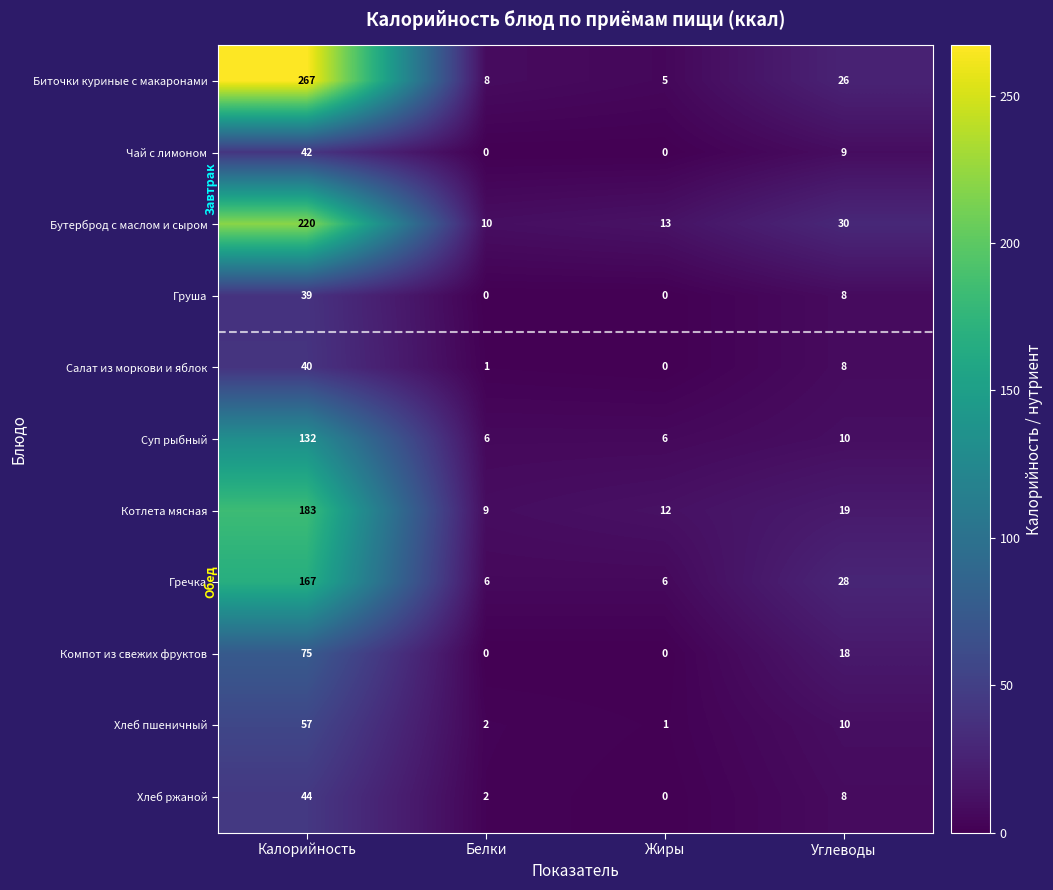

At which label does Хлеб пшеничный first exceed 10?

Калорийность